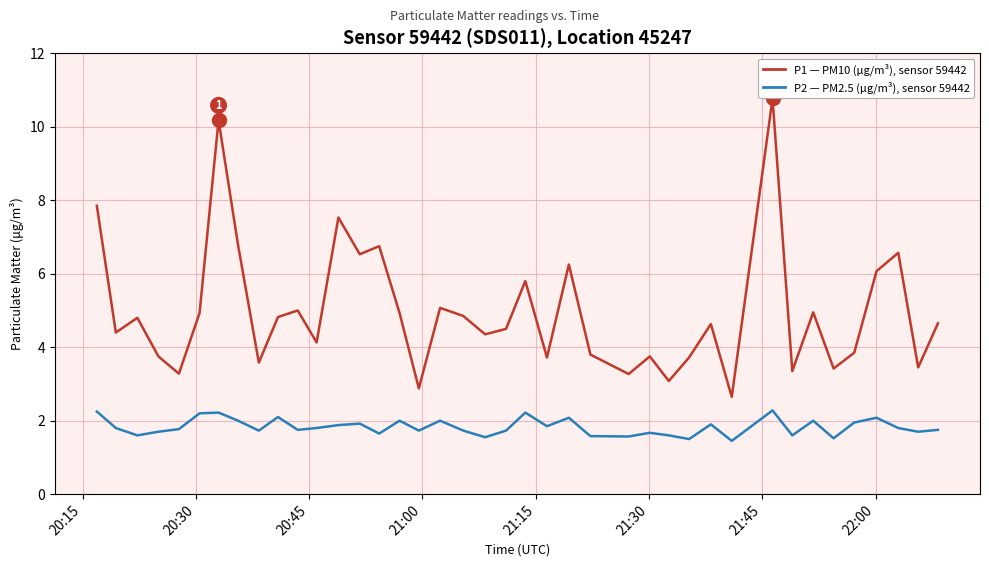

How many lines are shown in the chart?

2